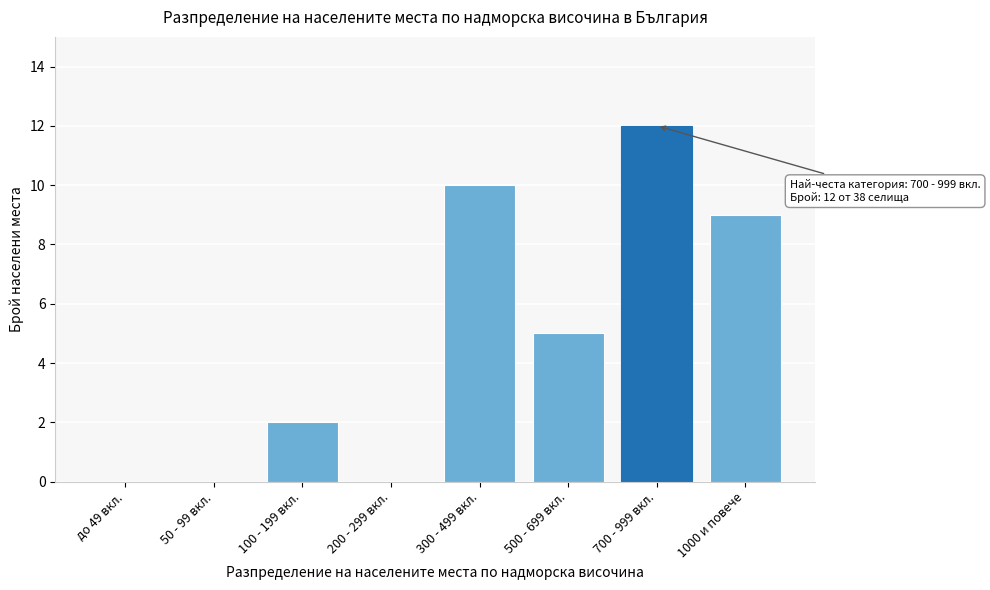

Reading left to right, extract all data points from this chart.

до 49 вкл.=0	50 - 99 вкл.=0	100 - 199 вкл.=2	200 - 299 вкл.=0	300 - 499 вкл.=10	500 - 699 вкл.=5	700 - 999 вкл.=12	1000 и повече=9